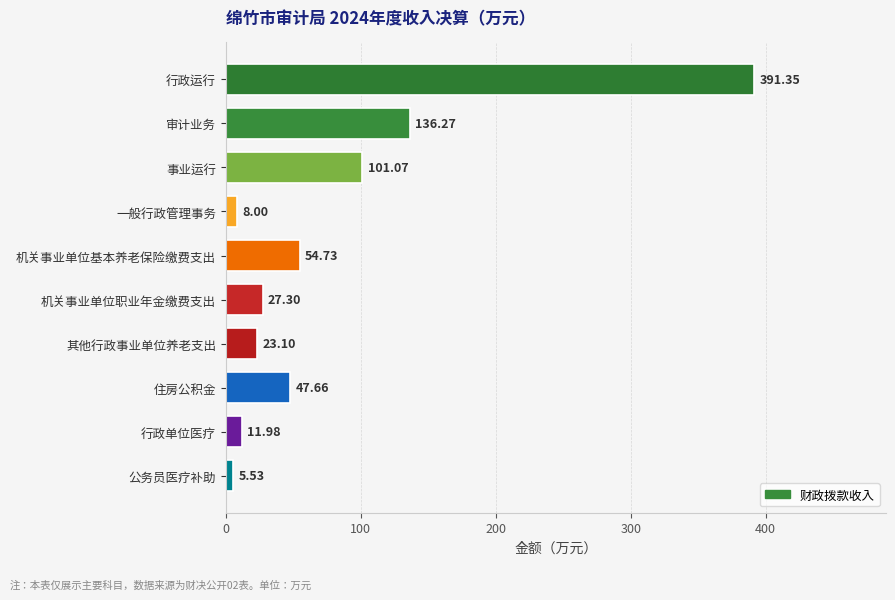

Rank the categories by value from highest to lowest.

行政运行, 审计业务, 事业运行, 机关事业单位基本养老保险缴费支出, 住房公积金, 机关事业单位职业年金缴费支出, 其他行政事业单位养老支出, 行政单位医疗, 一般行政管理事务, 公务员医疗补助